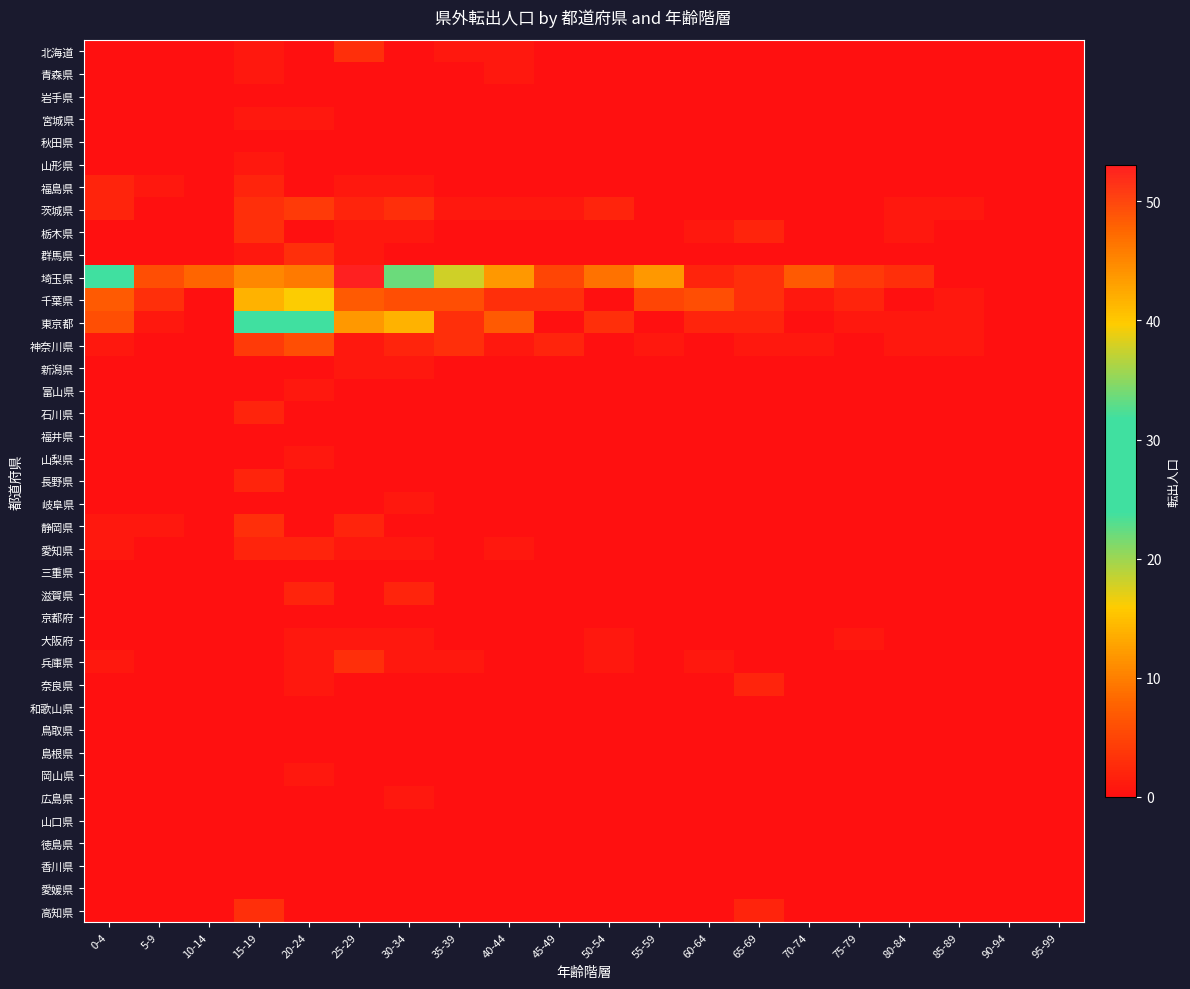

What is the difference between the highest and lowest values at 55-59?

12